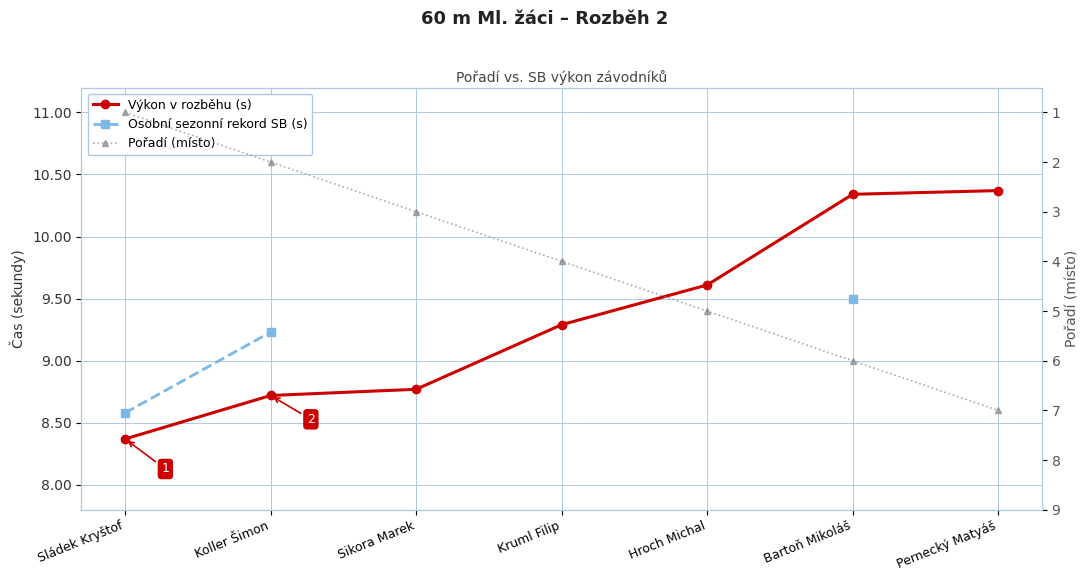

What are all the series names shown in the legend?

Výkon v rozběhu (s), Osobní sezonní rekord SB (s), Pořadí (místo)